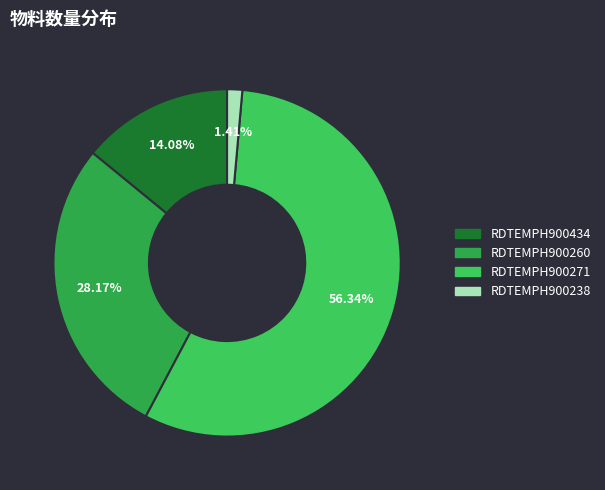

To the nearest percent, what percentage of the pie is RDTEMPH900260?

28%